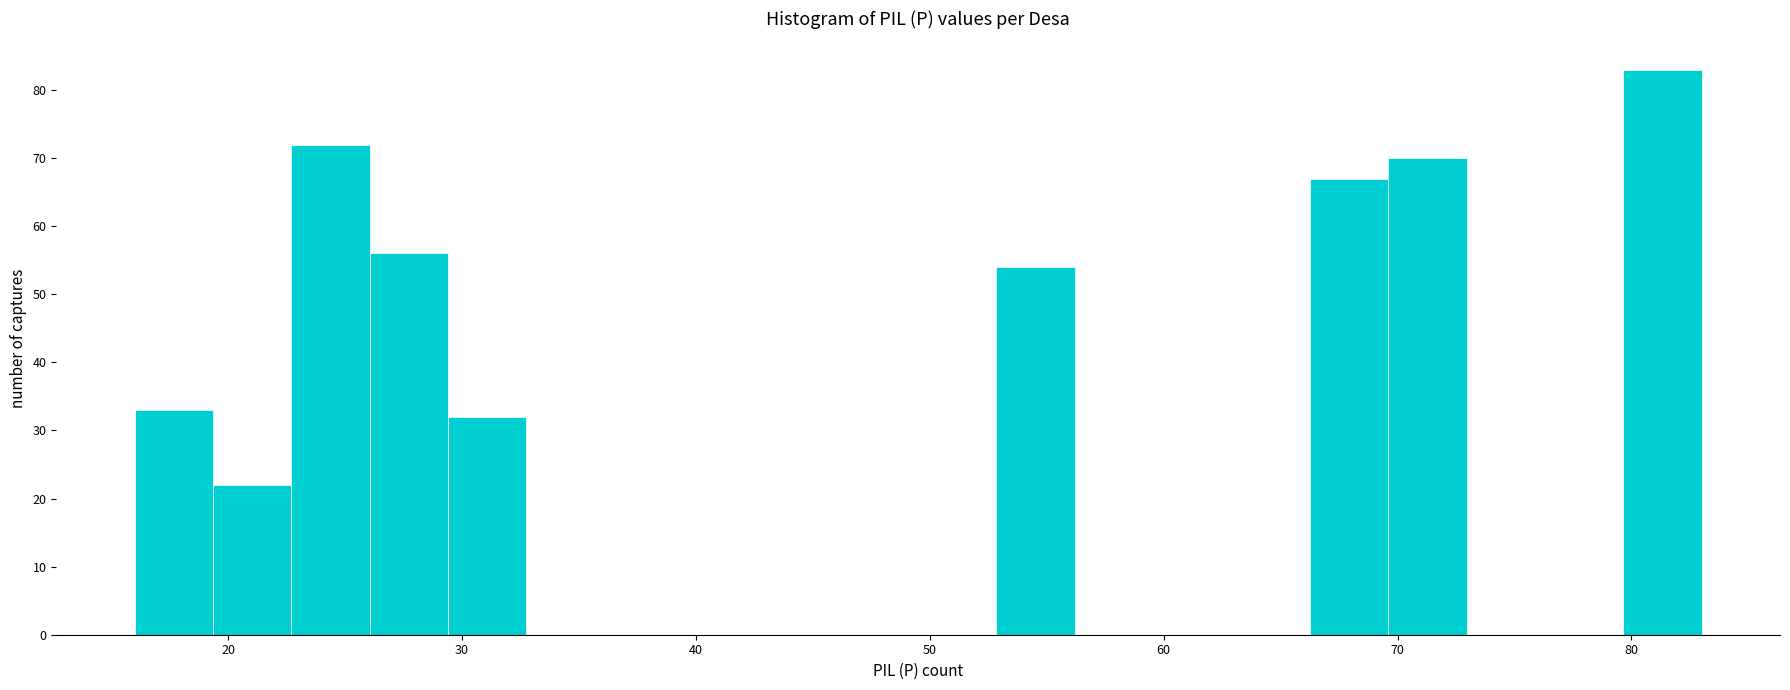

Read against the x-axis, roughly where is the centre of the tallest bar?

81